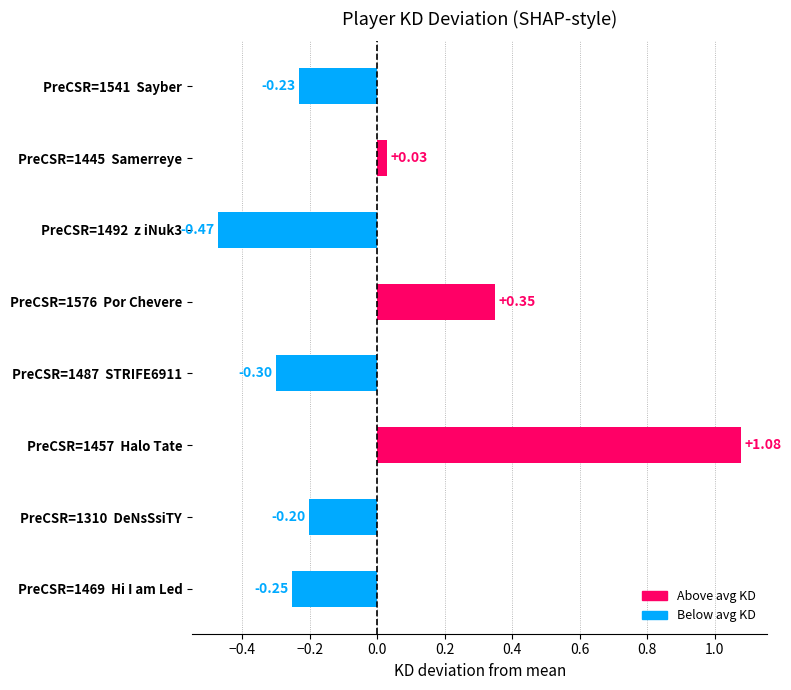

List the labels in order of value, smallest first.

PreCSR=1492  z iNuk3, PreCSR=1487  STRIFE6911, PreCSR=1469  Hi I am Led, PreCSR=1541  Sayber, PreCSR=1310  DeNsSsiTY, PreCSR=1445  Samerreye, PreCSR=1576  Por Chevere, PreCSR=1457  Halo Tate